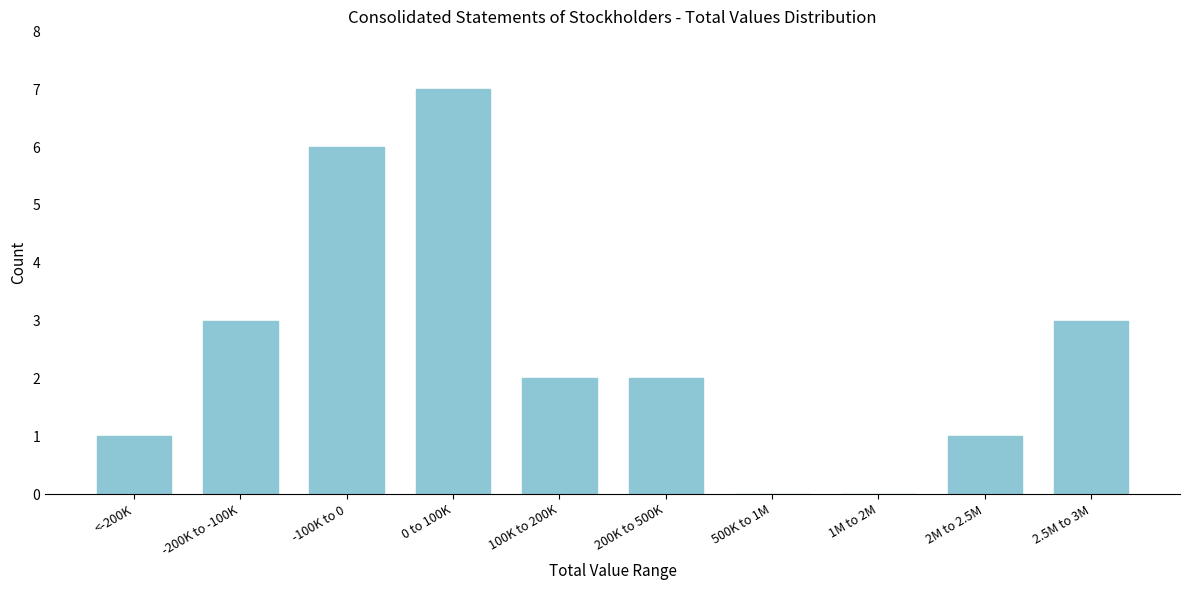

Reading right to left, transcribe all the data shown in this chart.

2.5M to 3M=3	2M to 2.5M=1	1M to 2M=0	500K to 1M=0	200K to 500K=2	100K to 200K=2	0 to 100K=7	-100K to 0=6	-200K to -100K=3	<-200K=1